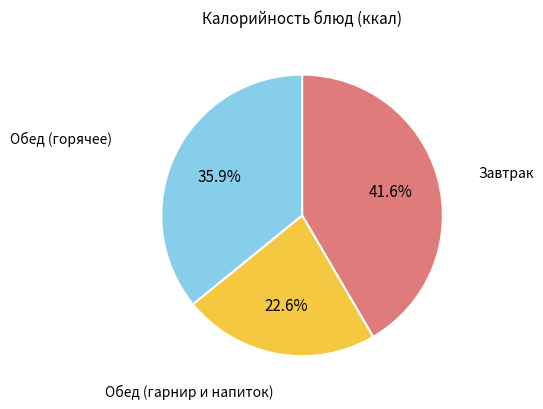

Is there any slice that represents more than half of the pie?

No